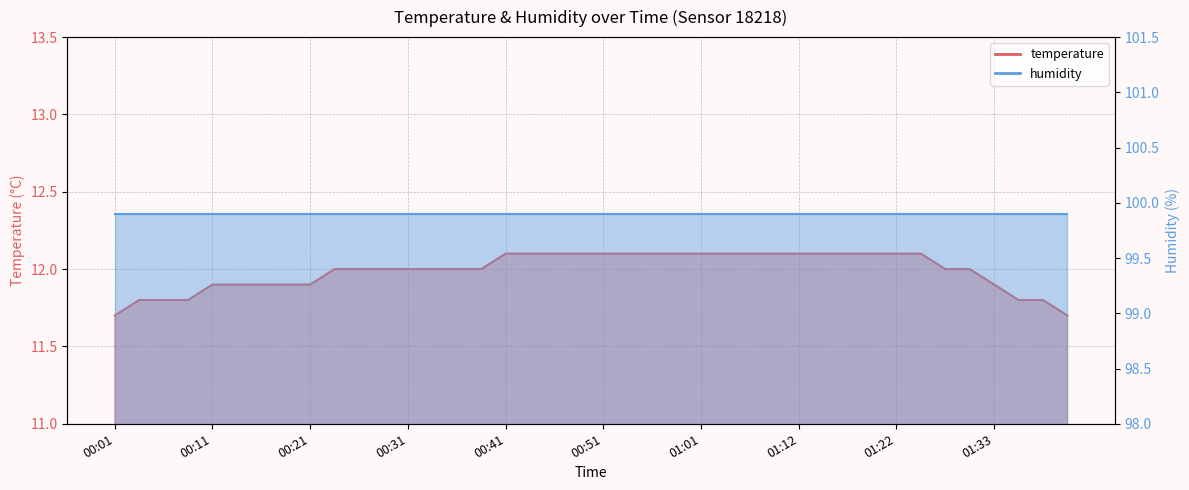

What is the average value?

12.0